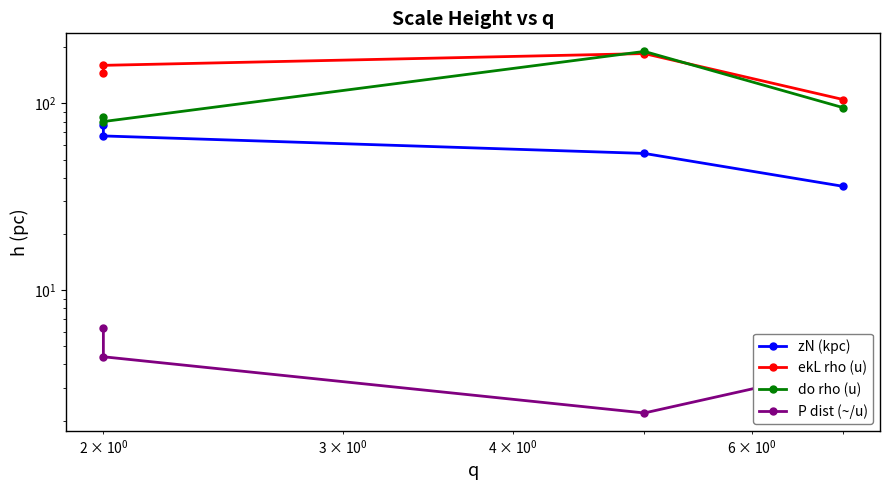

What is the highest value of the P dist (~/u) series?

6.3